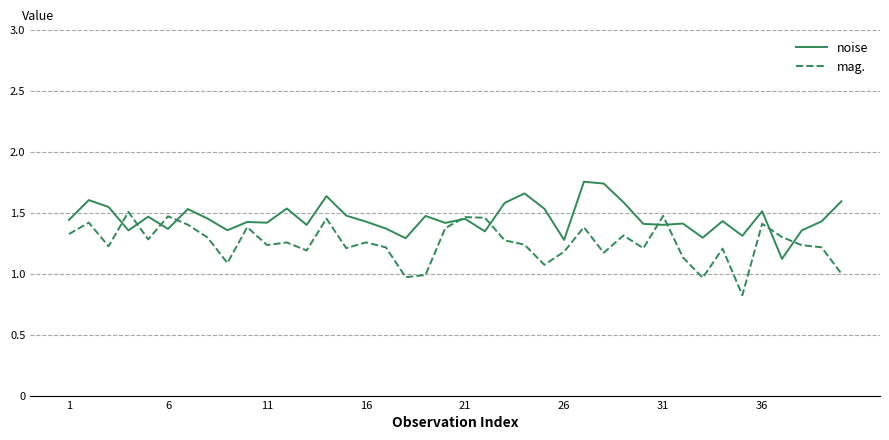

Rank the series by their average value, from highest to lowest.

noise, mag.